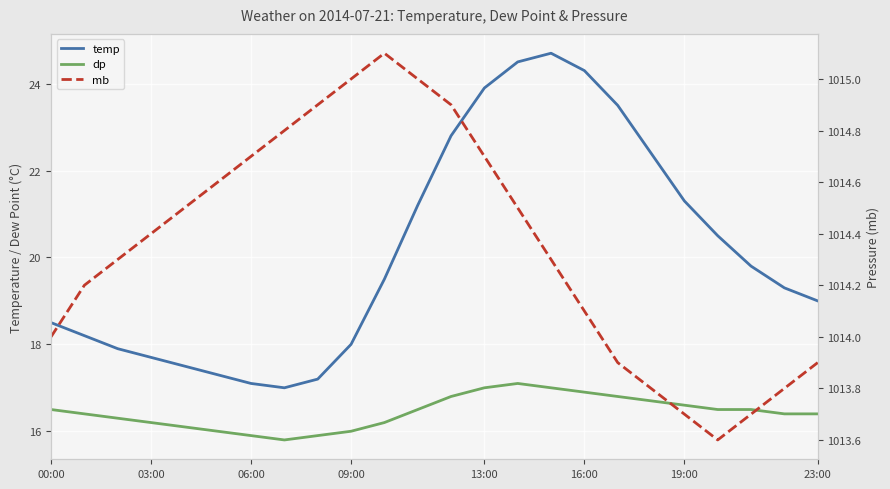

The dp series shows 7.8 at 14. True or false?

False